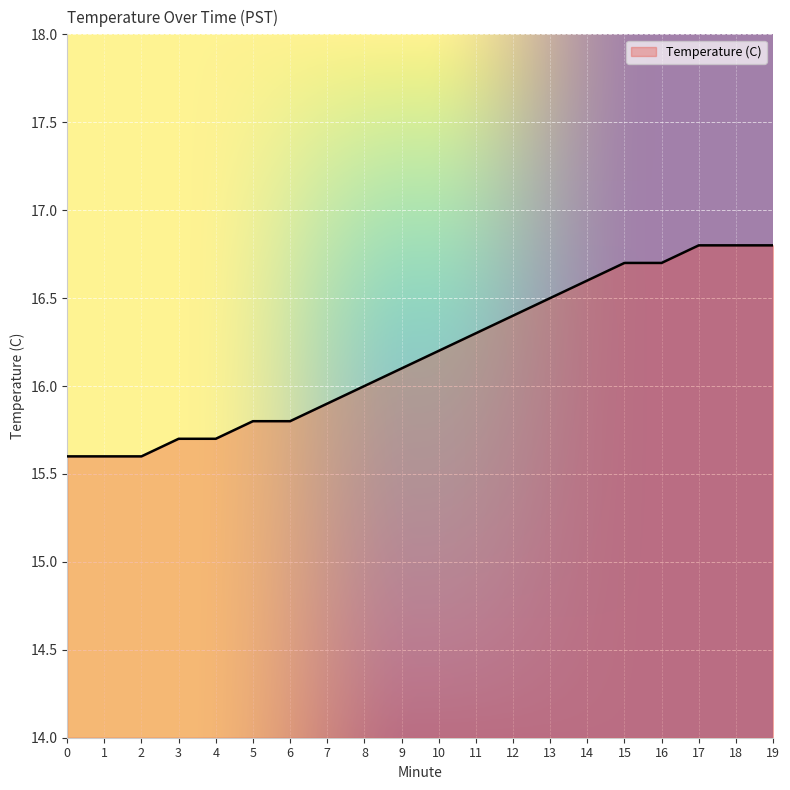

What is the value of the 1st point from the left?

15.6